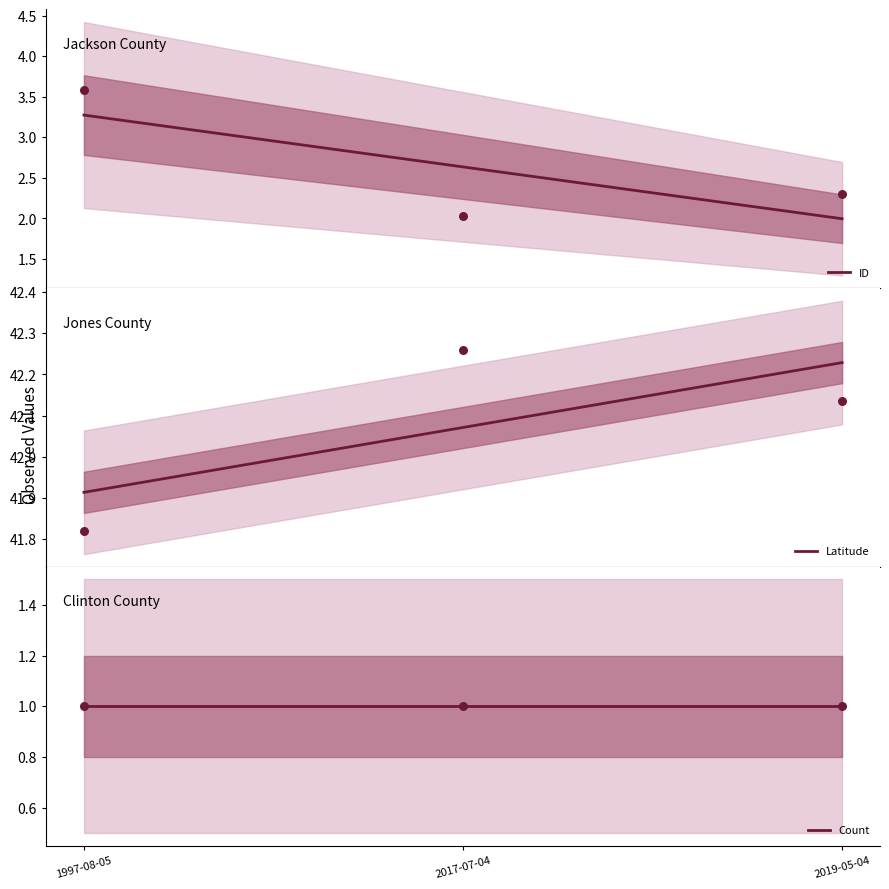

Which series has the widest spread of Y values?

ID